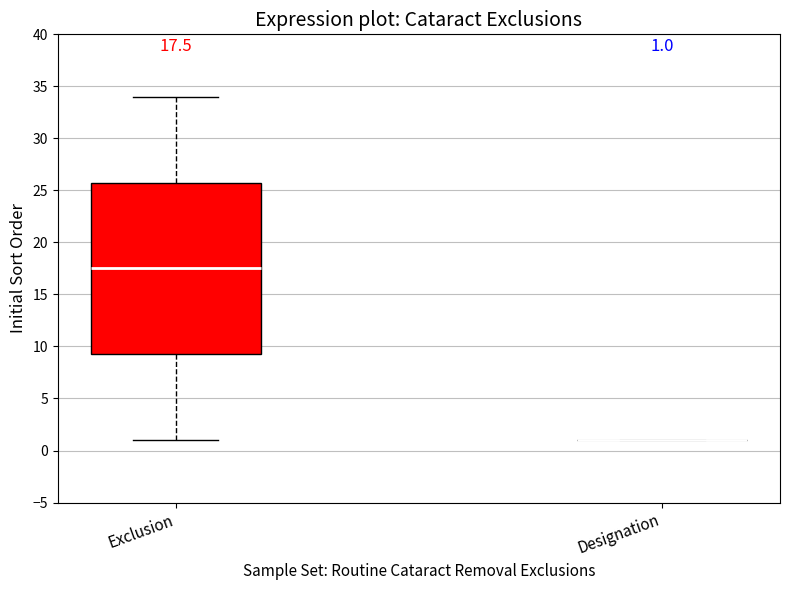

Which box is the tallest, from its lower edge to its upper edge?

Exclusion